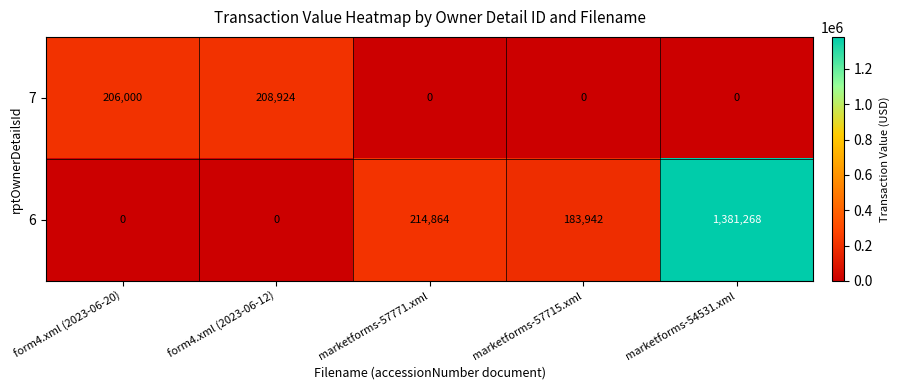

Which series changed the most between form4.xml (2023-06-12) and marketforms-54531.xml?

6